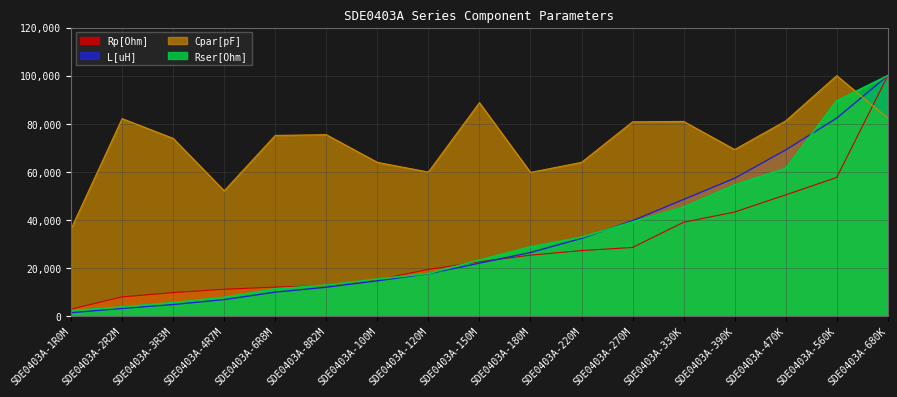

What is the average value of the Rser[Ohm] series?

32496.8